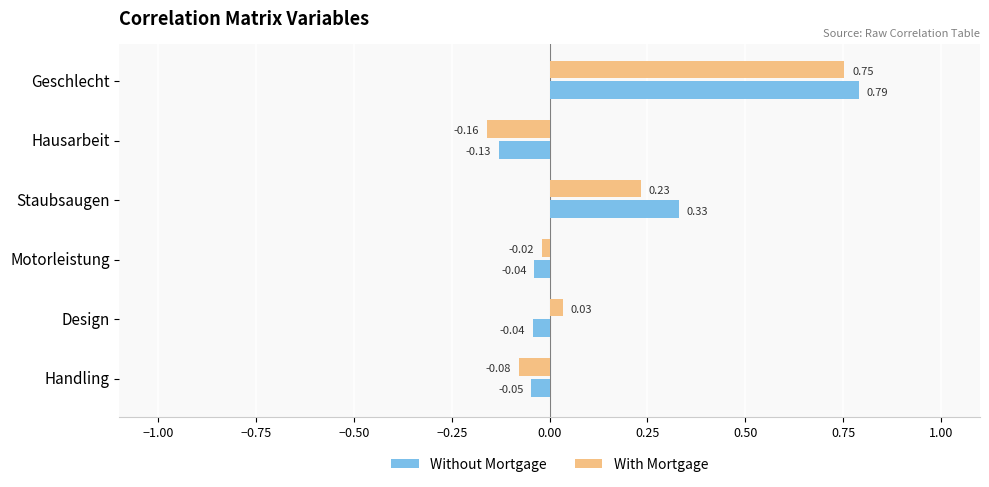

What is the difference between the maximum and minimum values in the With Mortgage series?

0.9